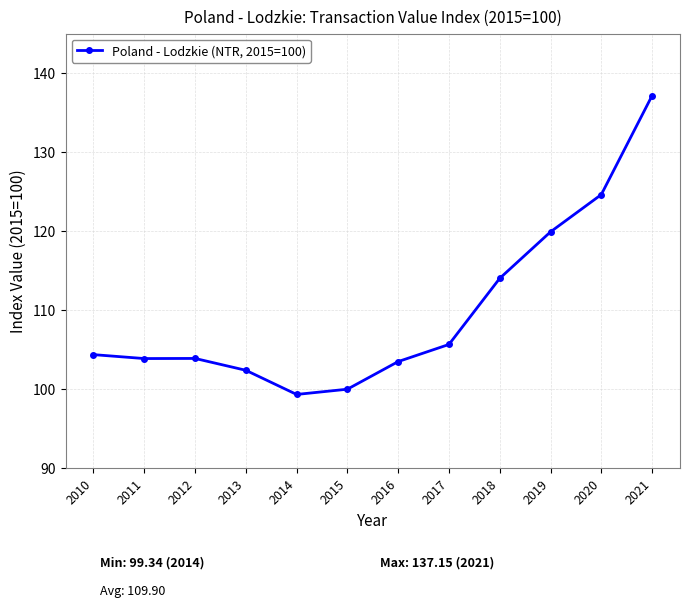

What is the value of the 2nd point from the left?

103.9